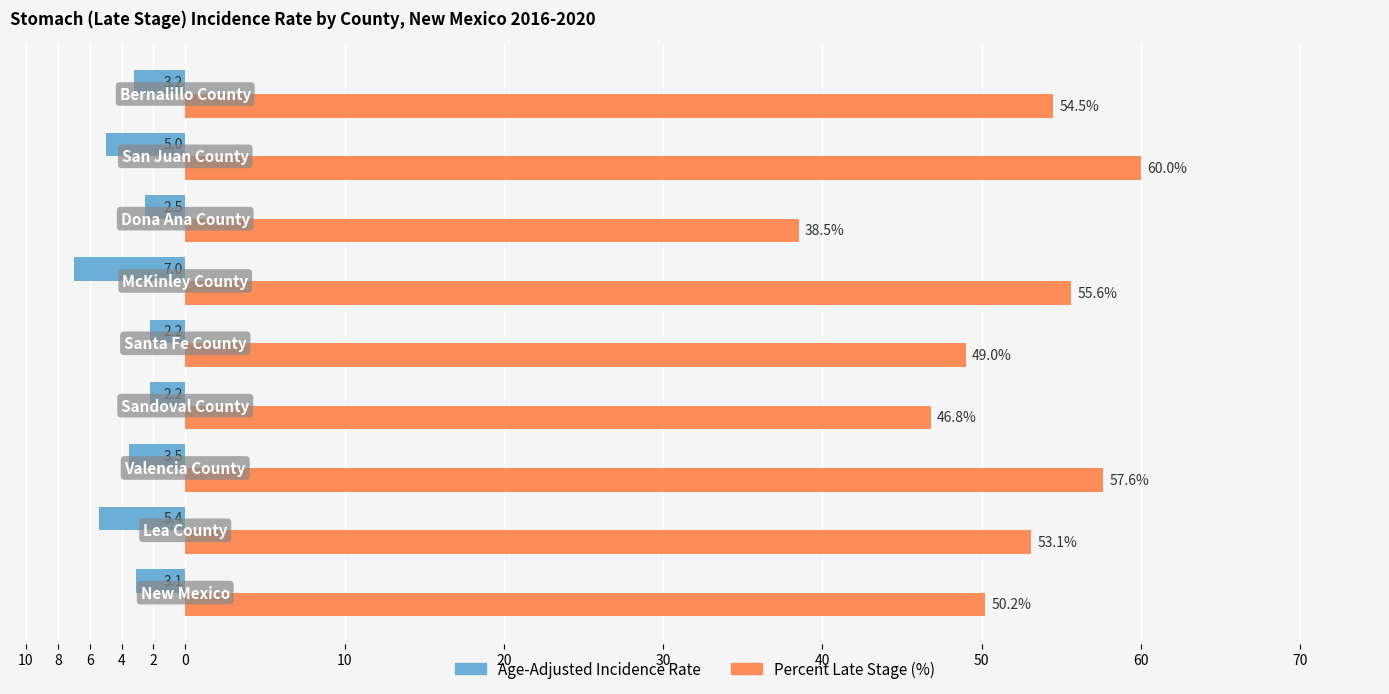

The Percent of Cases with Late Stage series shows 82.3 at 30. True or false?

False